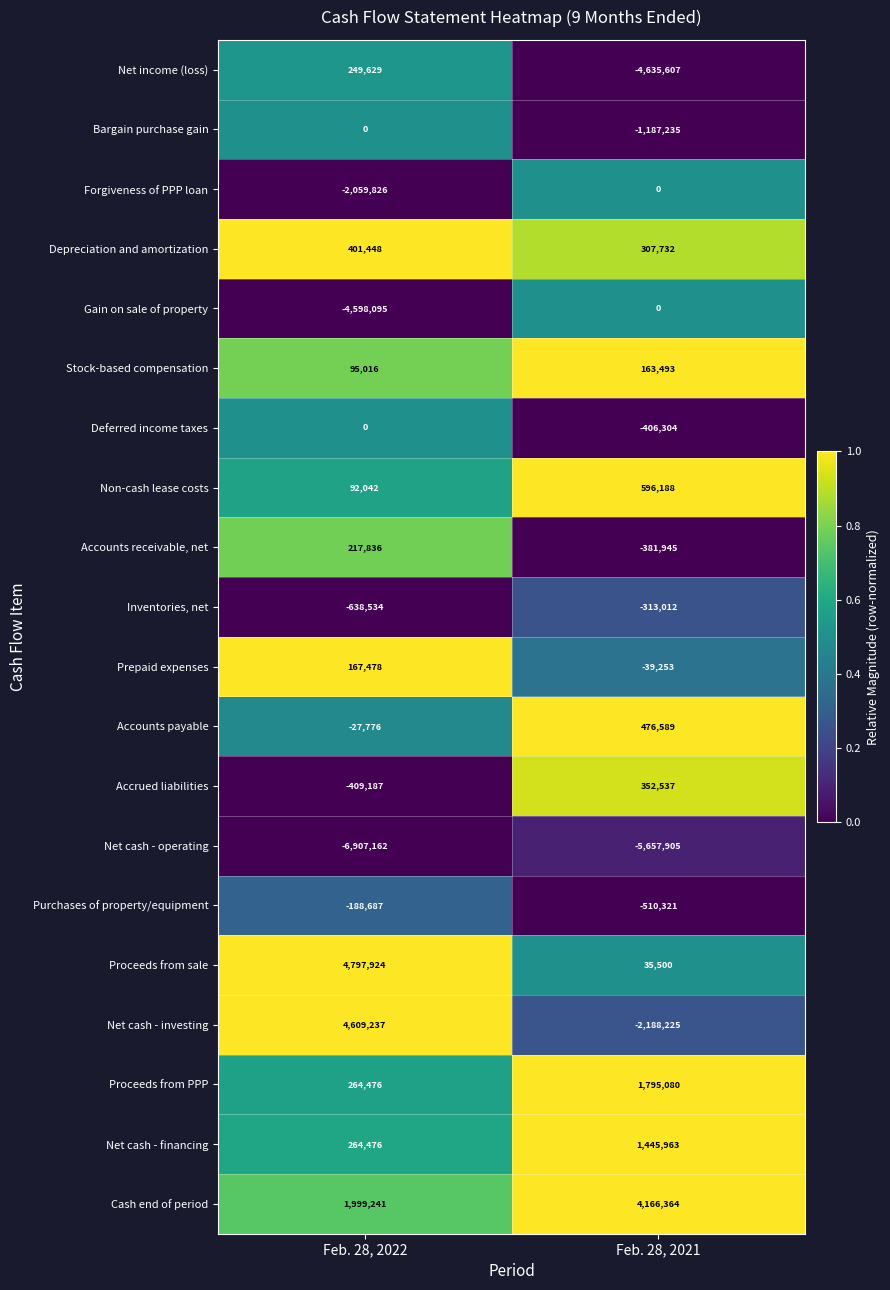

Which category has the highest value across all series?

Feb. 28, 2022